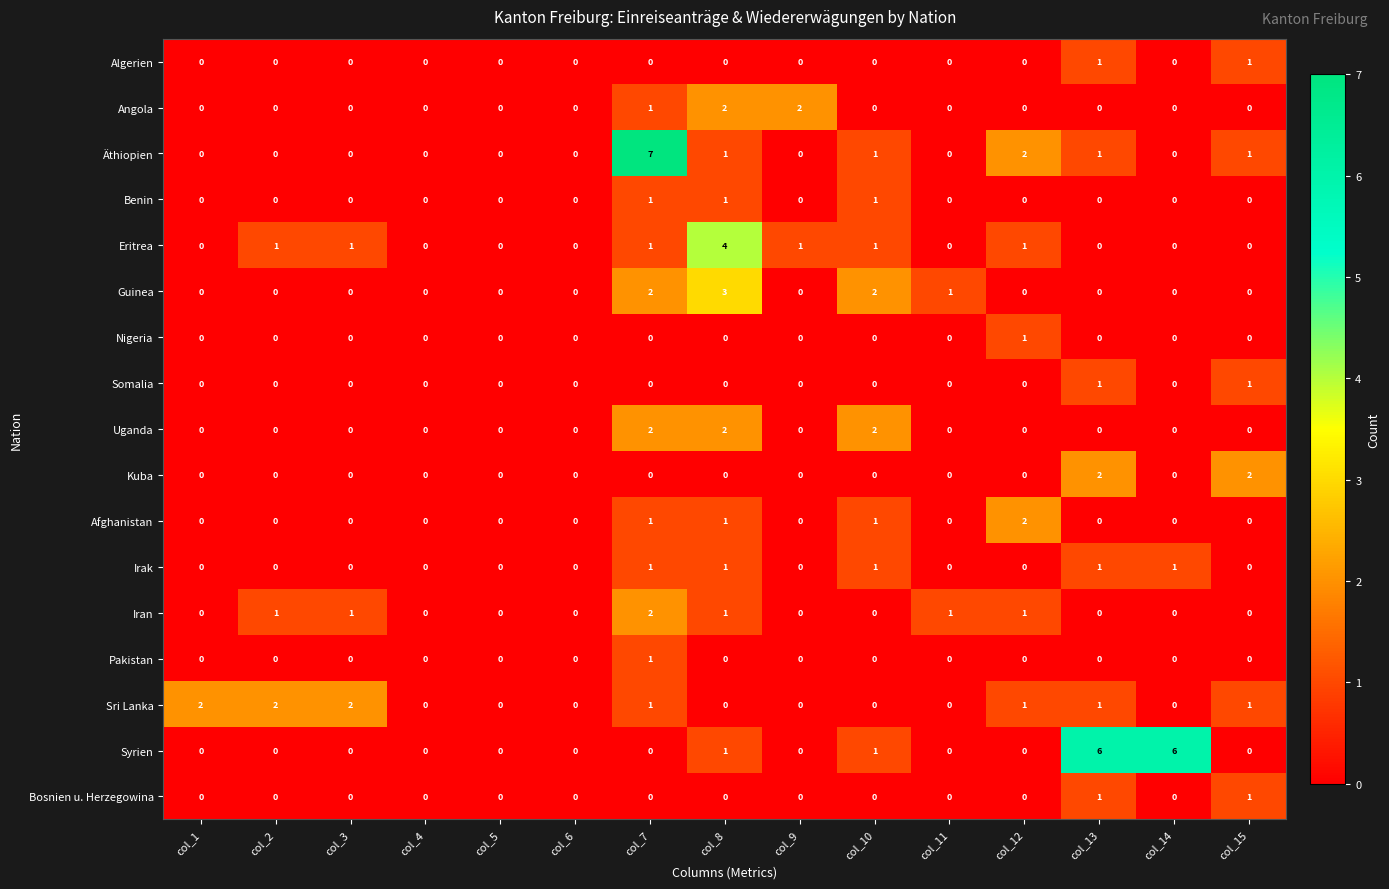

Is it true that Äthiopien equals 0 at col_5?

True